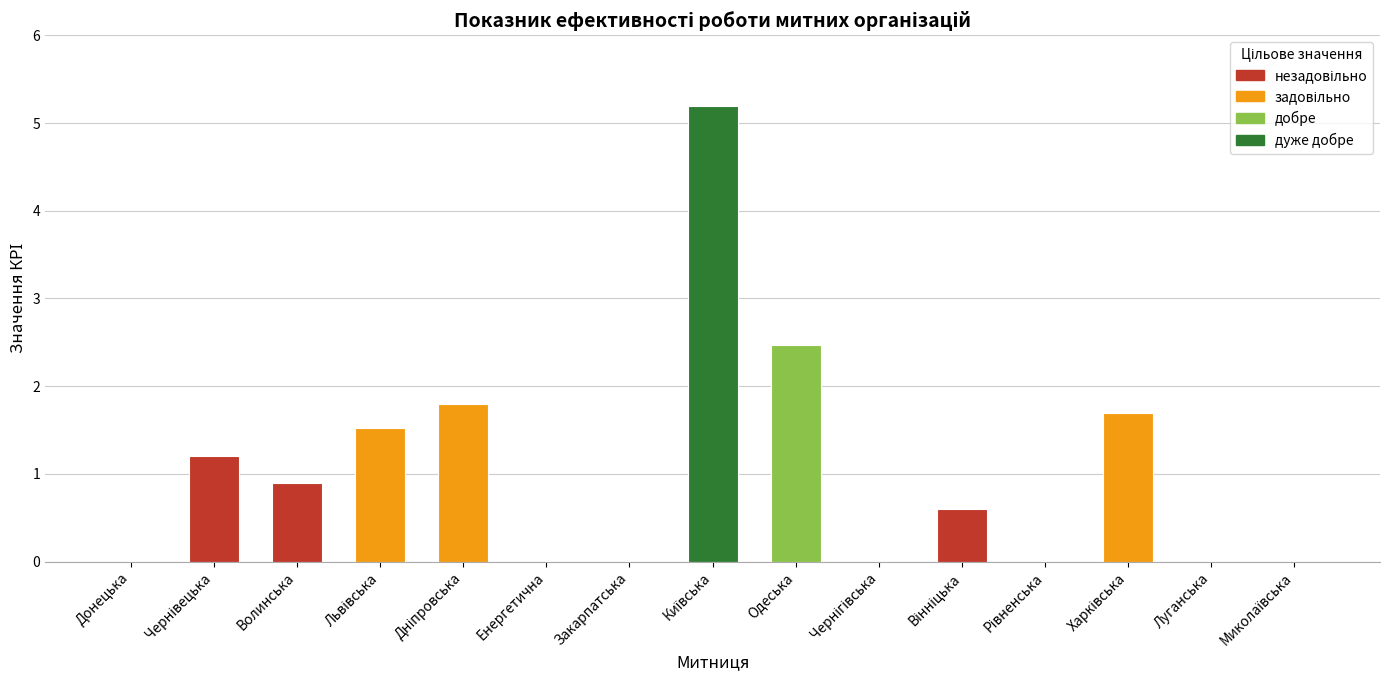

Reading left to right, list all the values displayed in this chart.

0.0	1.2	0.9	1.5	1.8	0.0	0.0	5.2	2.5	0.0	0.6	0.0	1.7	0.0	0.0